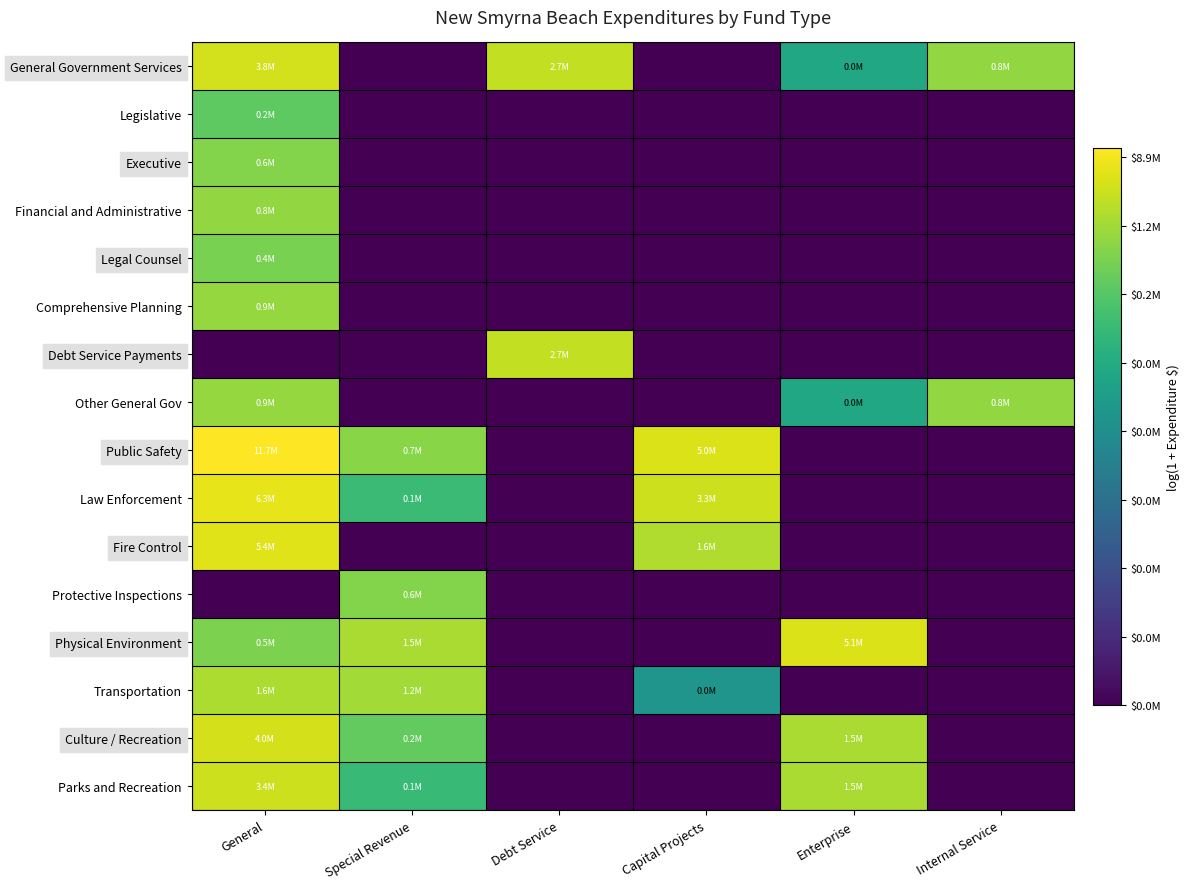

What is the total value across all series at General?

199.7